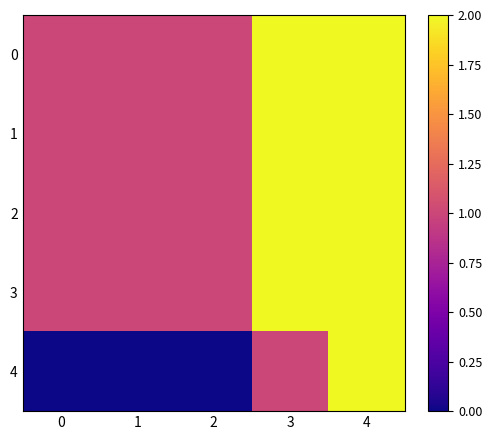

Reading left to right, what are all the values shown in this chart?

0: 0=1	1=1	2=1	3=2	4=2
1: 0=1	1=1	2=1	3=2	4=2
2: 0=1	1=1	2=1	3=2	4=2
3: 0=1	1=1	2=1	3=2	4=2
4: 0=0	1=0	2=0	3=1	4=2